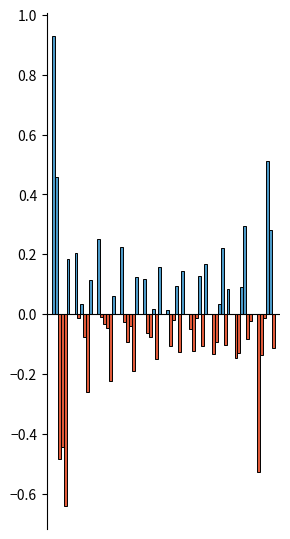

How many bars are there in total?

60